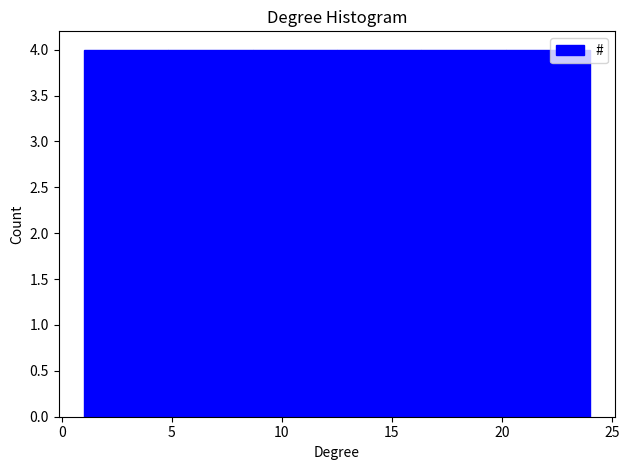

Reading left to right, list every bar in this chart as the range it spans on the x-axis followed by its height. Neither the bar edges nor the heights are printed on the chart, so give them approximately, as read against the axes.

1.0 to 5.0: 4
5.0 to 8.5: 4
8.5 to 12.5: 4
12.5 to 16.5: 4
16.5 to 20.0: 4
20.0 to 24.0: 4